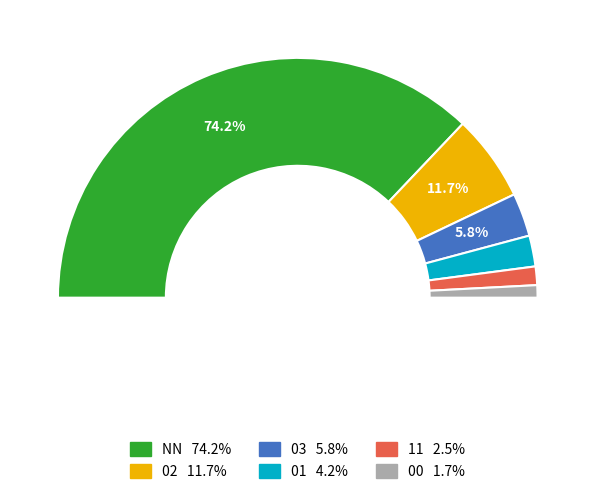

How many slices are in this pie chart?

6